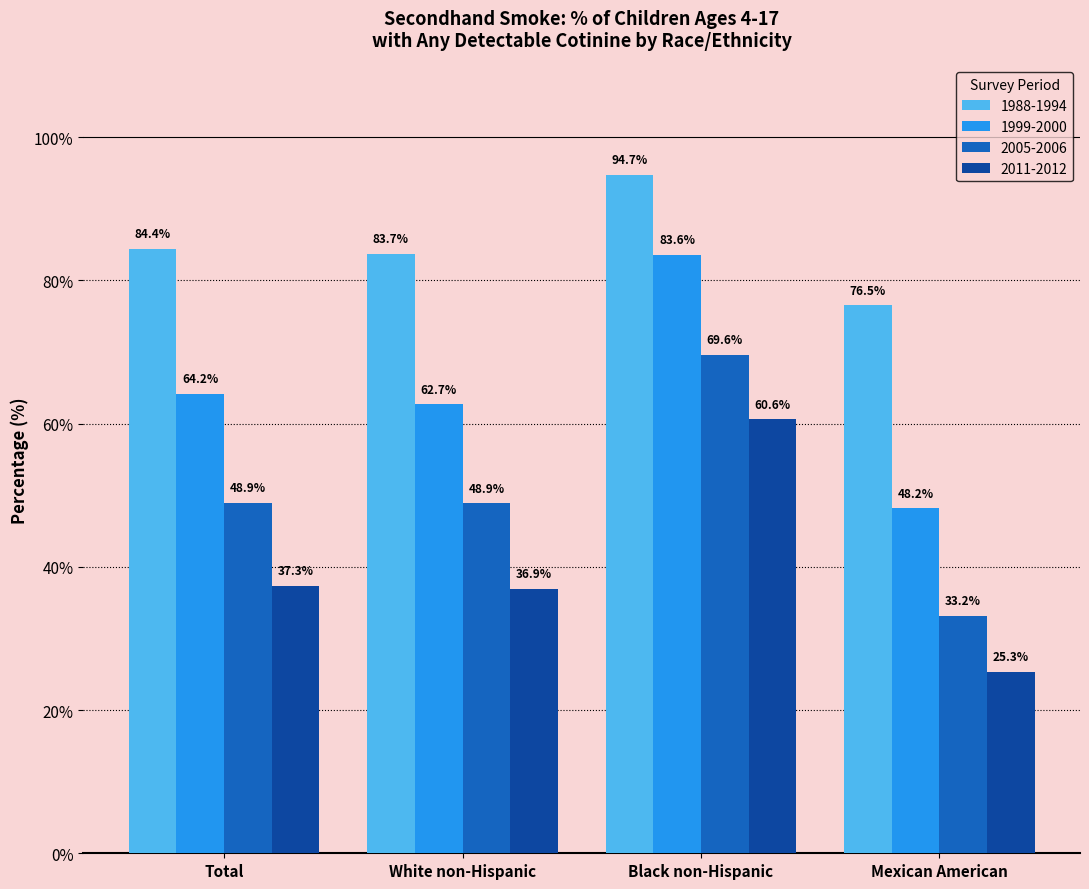

What is the label of the 2nd bar from the right?

Black non-Hispanic